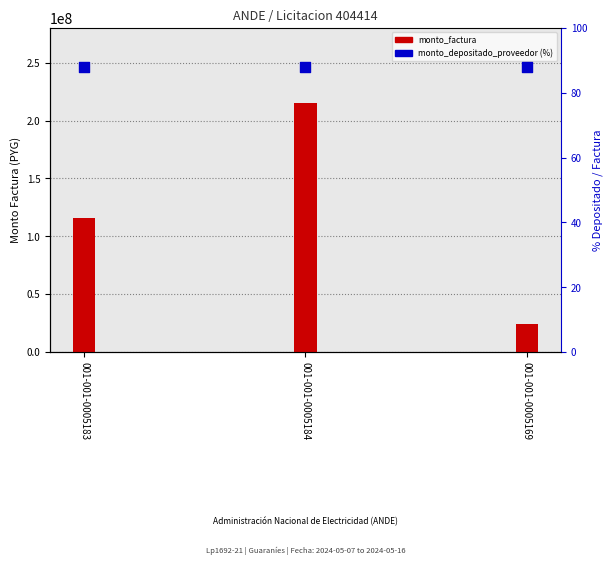

Which series reaches the minimum Y coordinate?

monto_depositado_proveedor (% of factura)